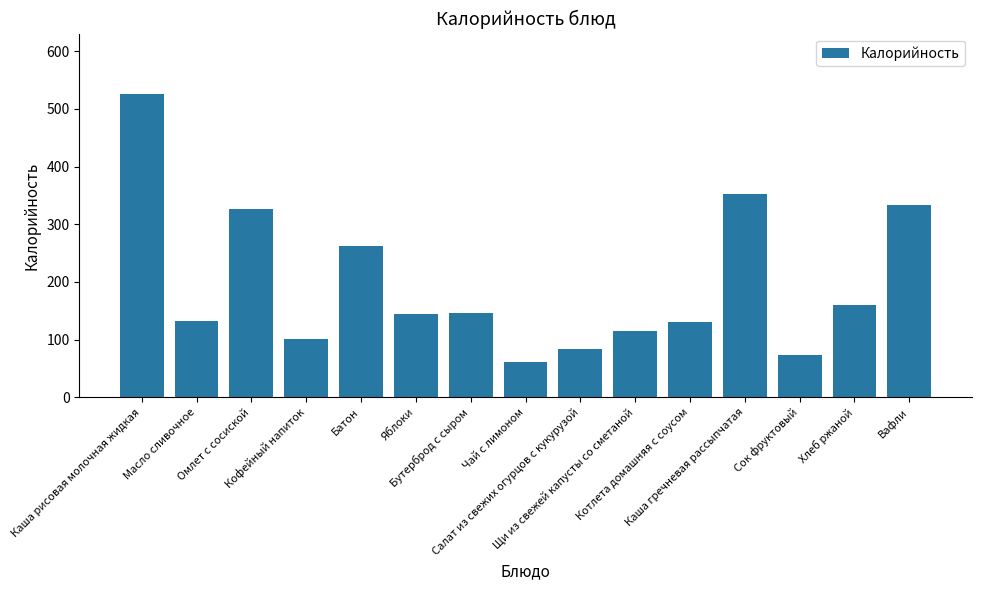

What is the value of the 8th bar from the left?

61.6